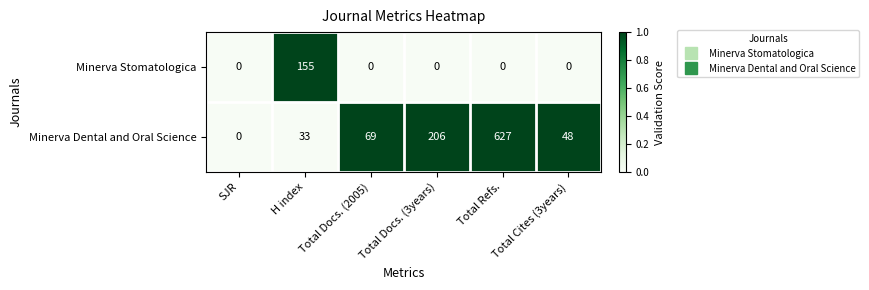

At Total Docs. (3years), list the series in order from smallest to largest.

Minerva Stomatologica, Minerva Dental and Oral Science